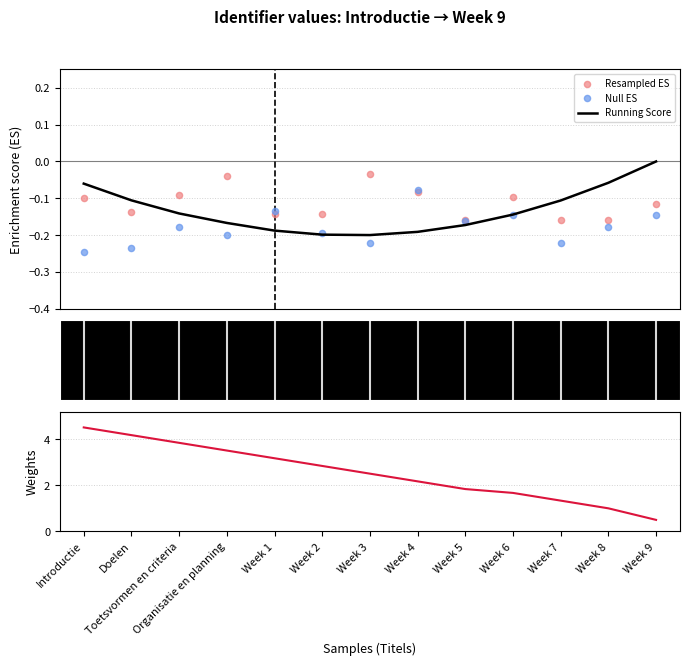

What is the total value across all series at Week 9?

0.2